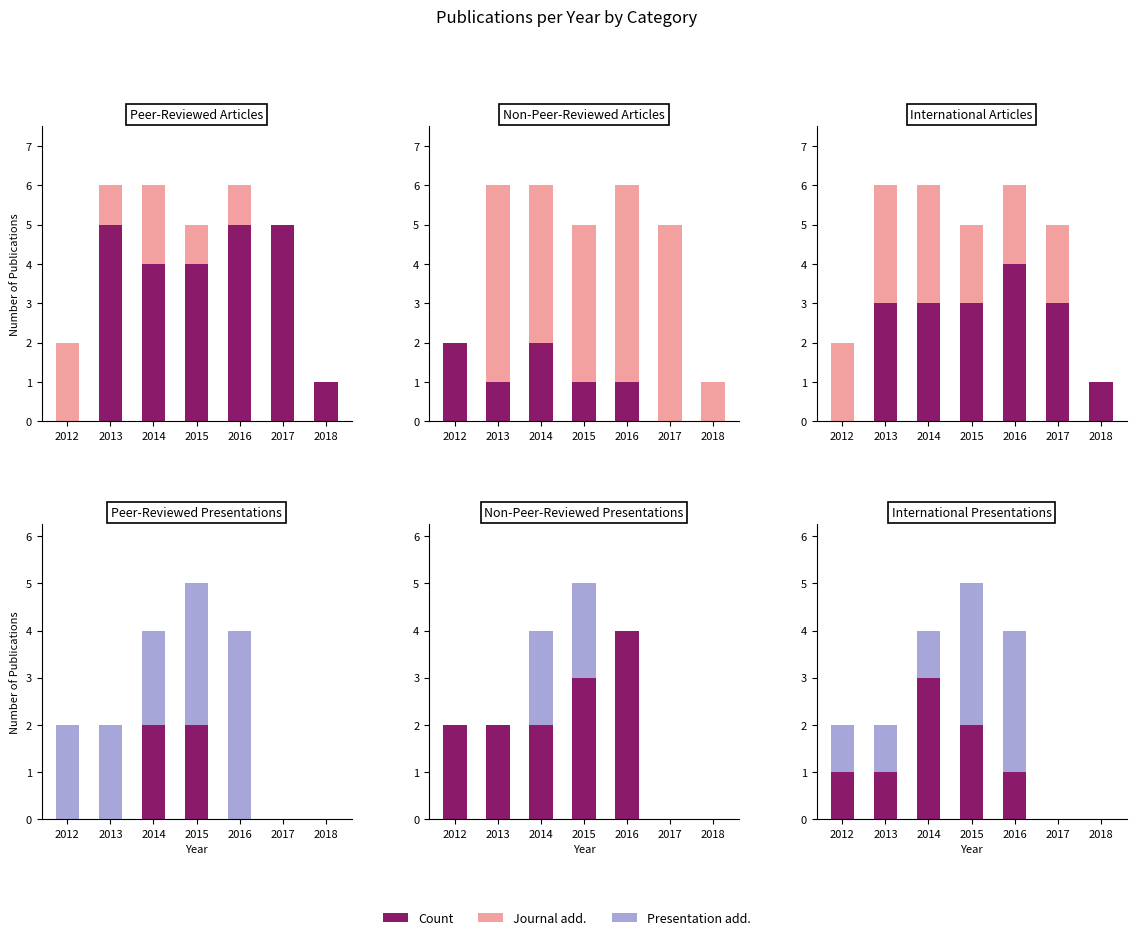

At how many categories does at least one series exceed 2?

3